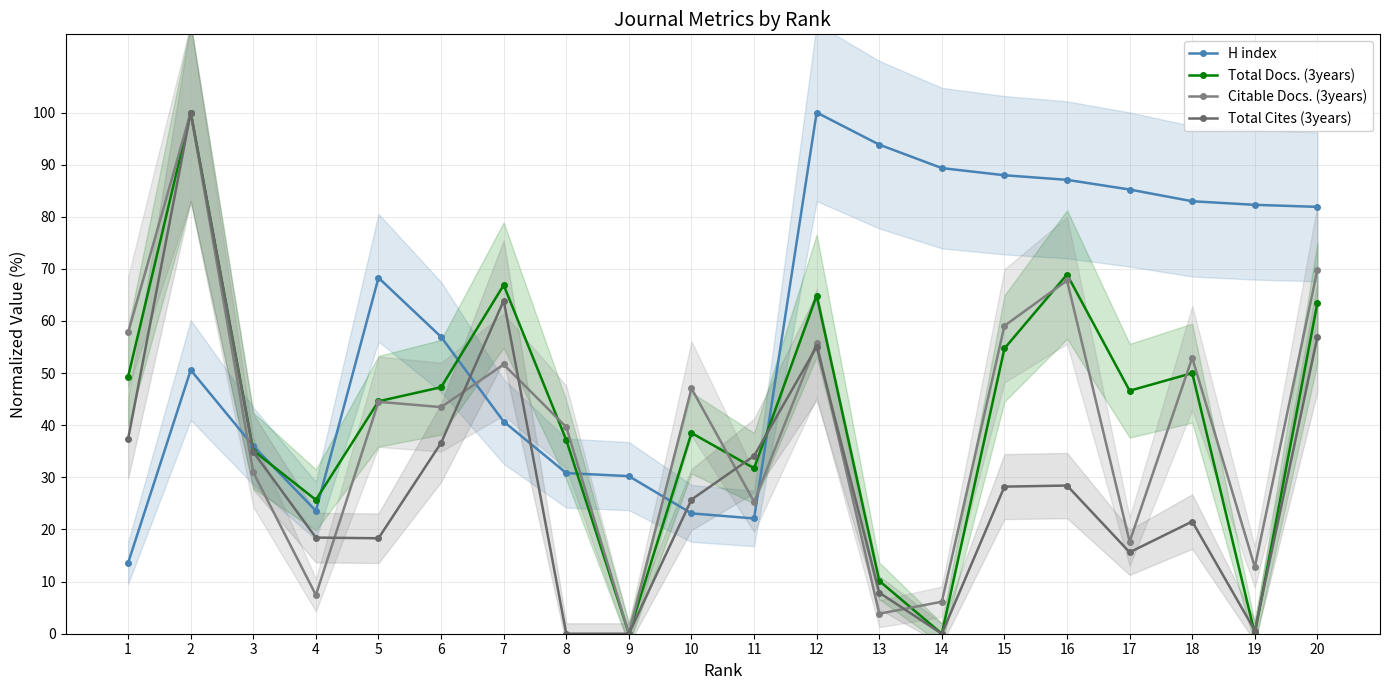

Between 3 and 9, which series saw the biggest shift?

Total Docs. (3years)